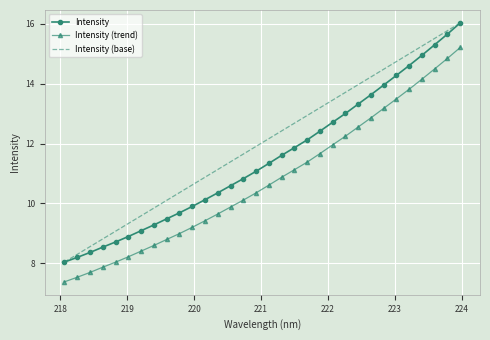

True or false: Intensity (trend) and Intensity (base) cross at least once.

False